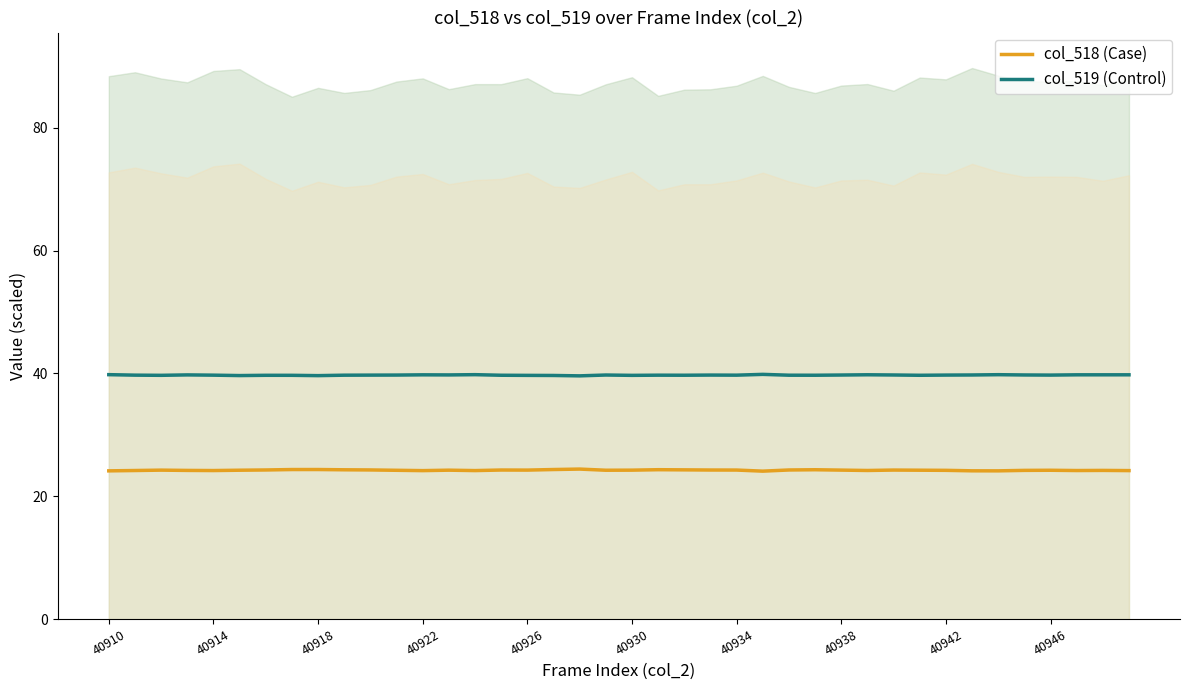

Is this an area chart (filled region under the line)?

No